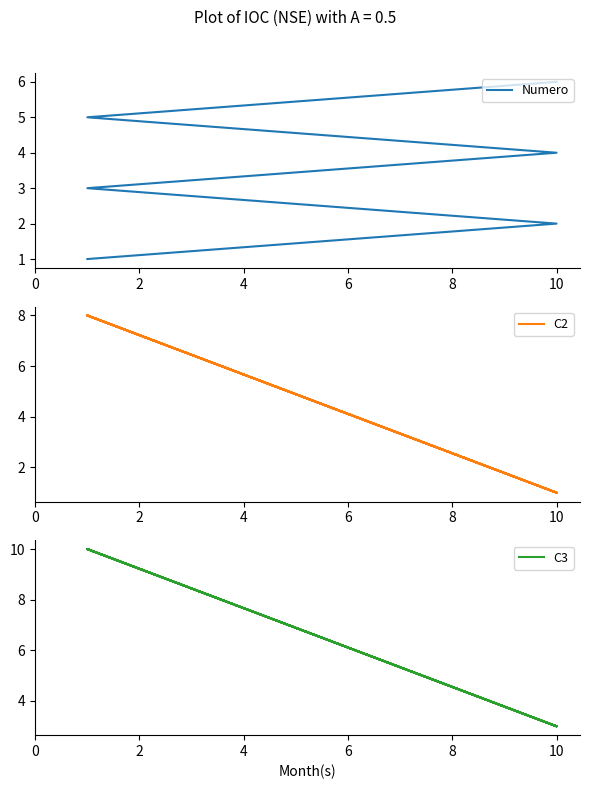

Count the number of categories in the chart.

6